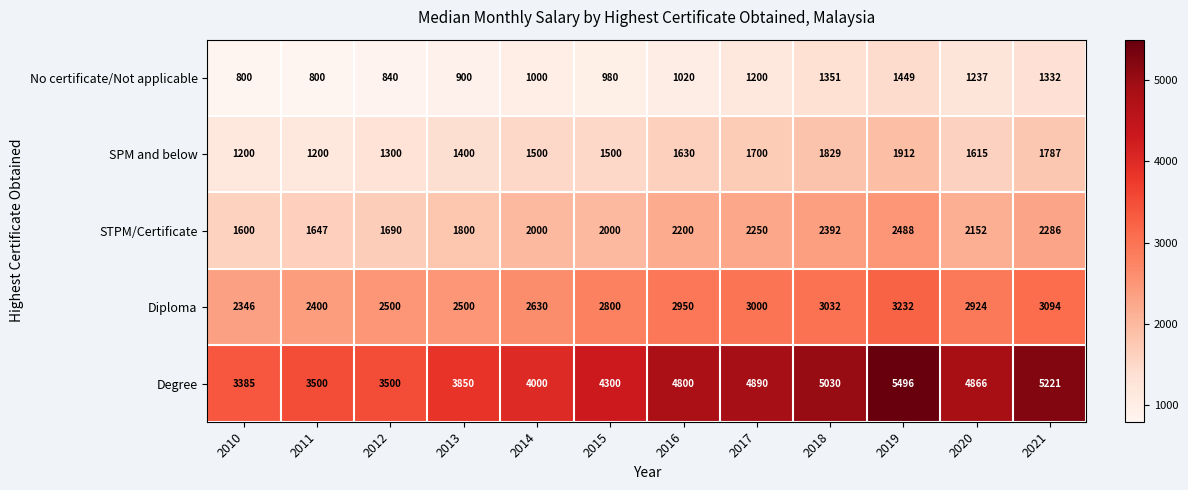

Which series has the widest spread of values?

Degree